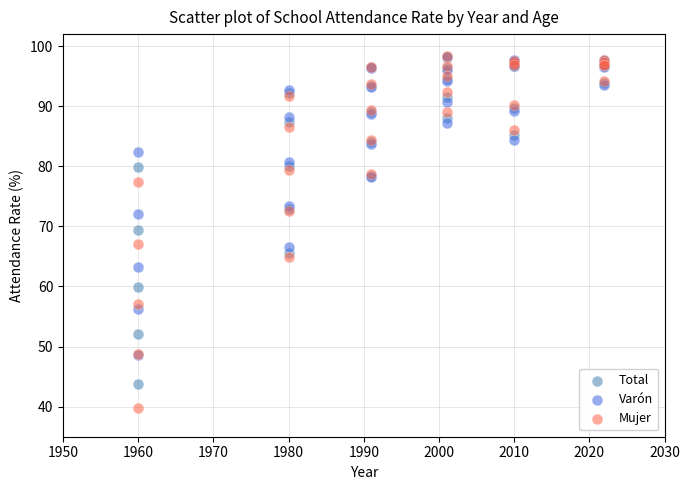

Which series has the widest spread of Y values?

Mujer